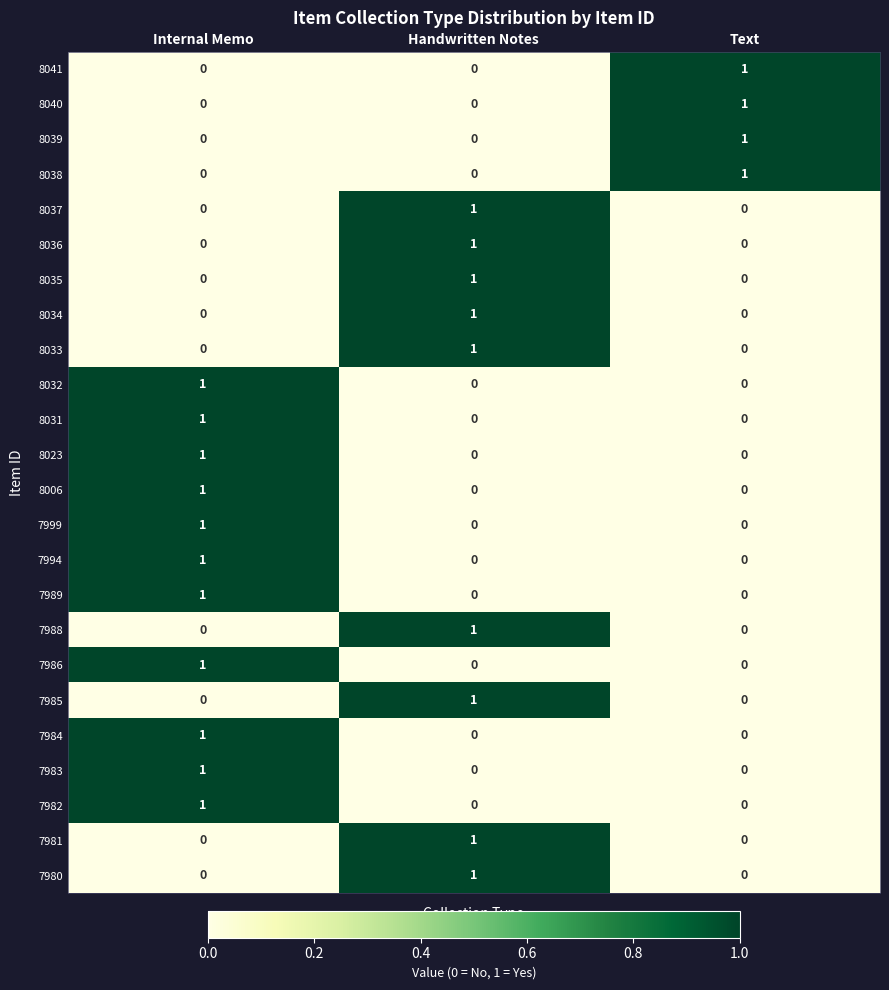

At how many categories does at least one series exceed 0?

3